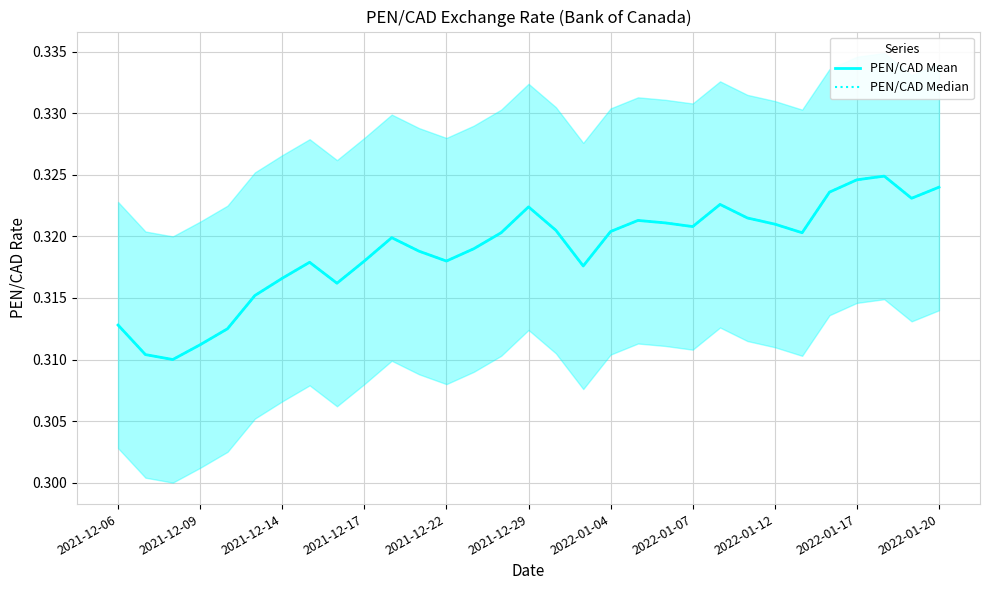

True or false: PEN/CAD Mean has a value of 0.3 at 2021-12-17.

True